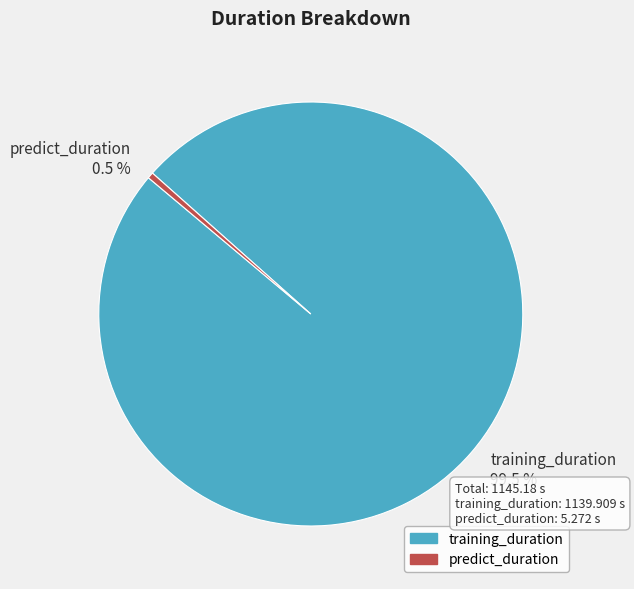

To the nearest percent, what is the average slice percentage?

50%